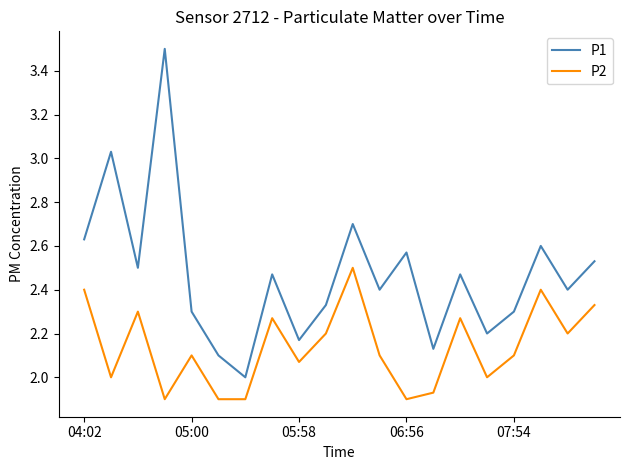

Which series has the largest total across all categories?

P1